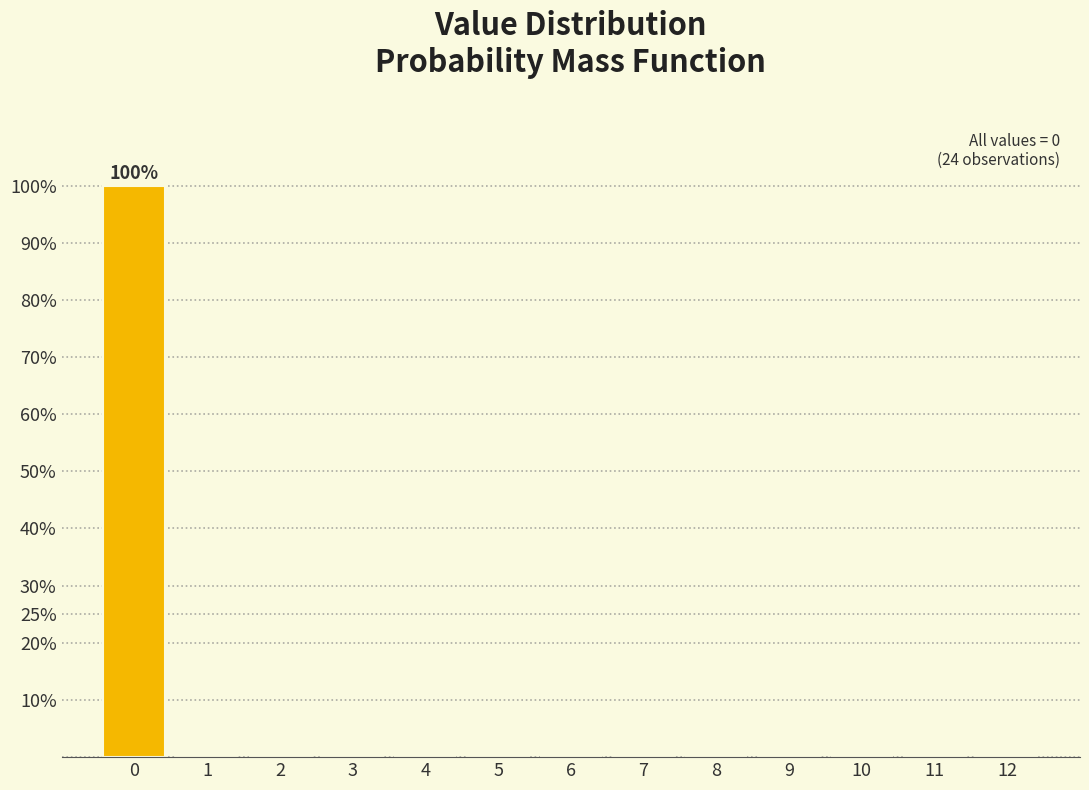

Reading left to right, extract all data points from this chart.

0=100	1=0	2=0	3=0	4=0	5=0	6=0	7=0	8=0	9=0	10=0	11=0	12=0